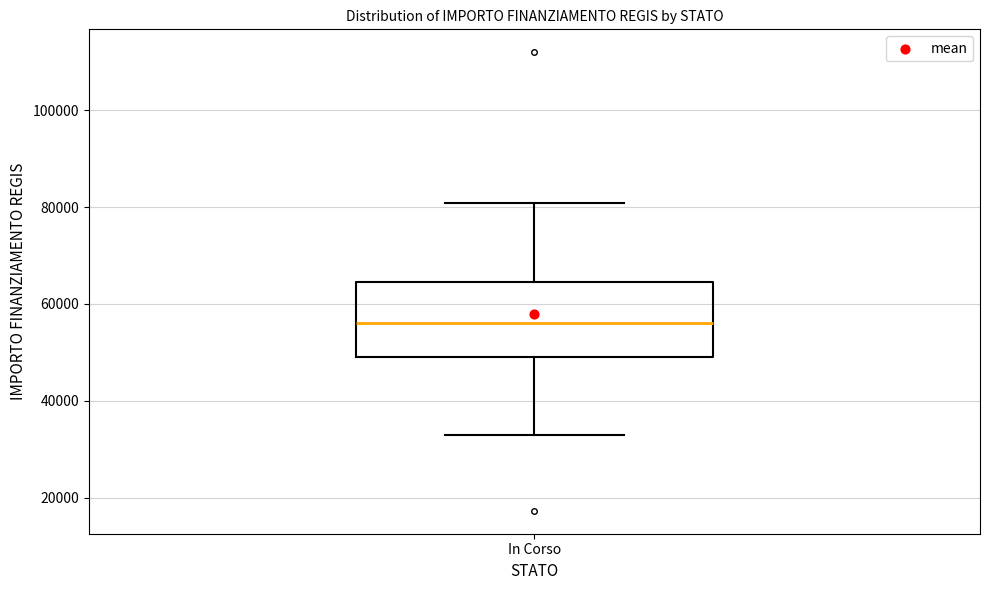

Read this box plot against the y-axis: the position of the median line, the range covered by the box, and the ends of both whiskers. The values are not printed on the chart, so give them approximately, as read against the axis.

median 56000, box 50000 to 64000, whiskers 32000 to 80000